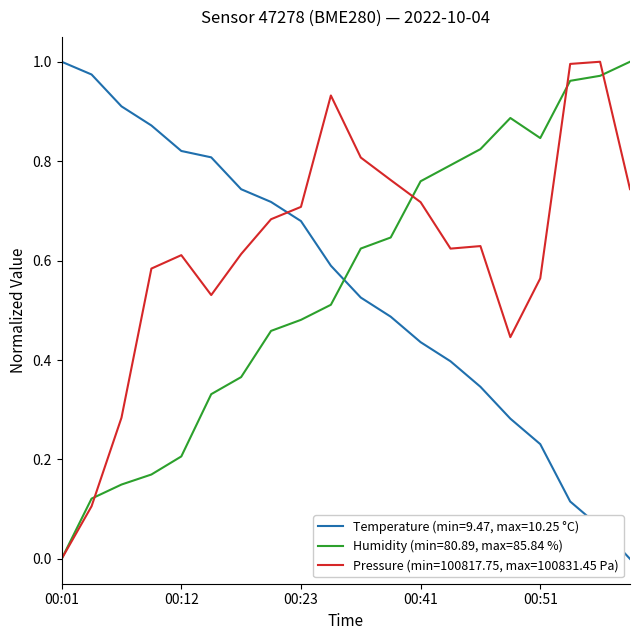

Which series has the largest total across all categories?

Pressure (min=100817.75, max=100831.45 Pa)